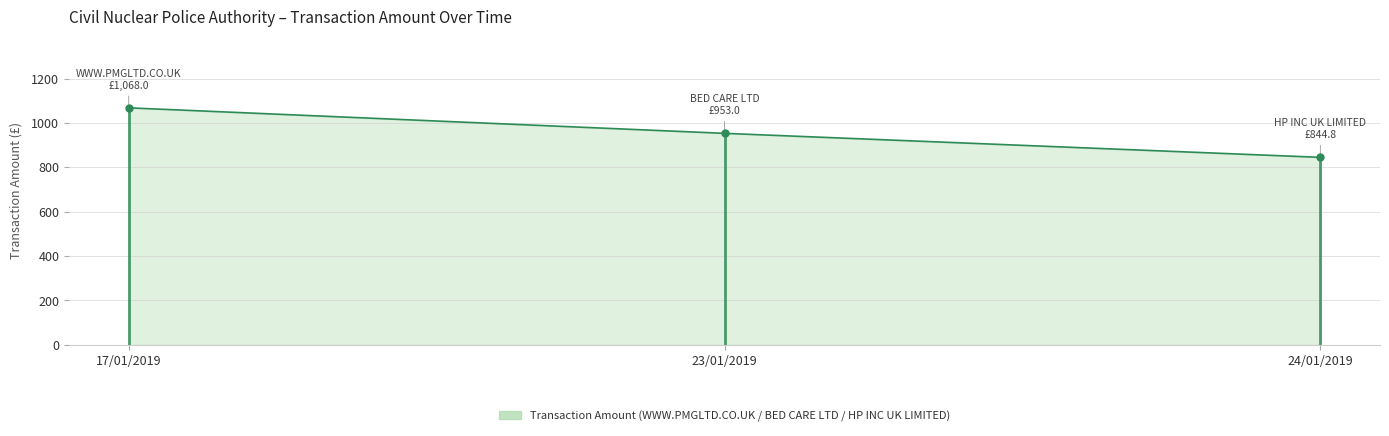

Approximately how many times larger is the value at 24/01/2019 compared to 17/01/2019?

0.8